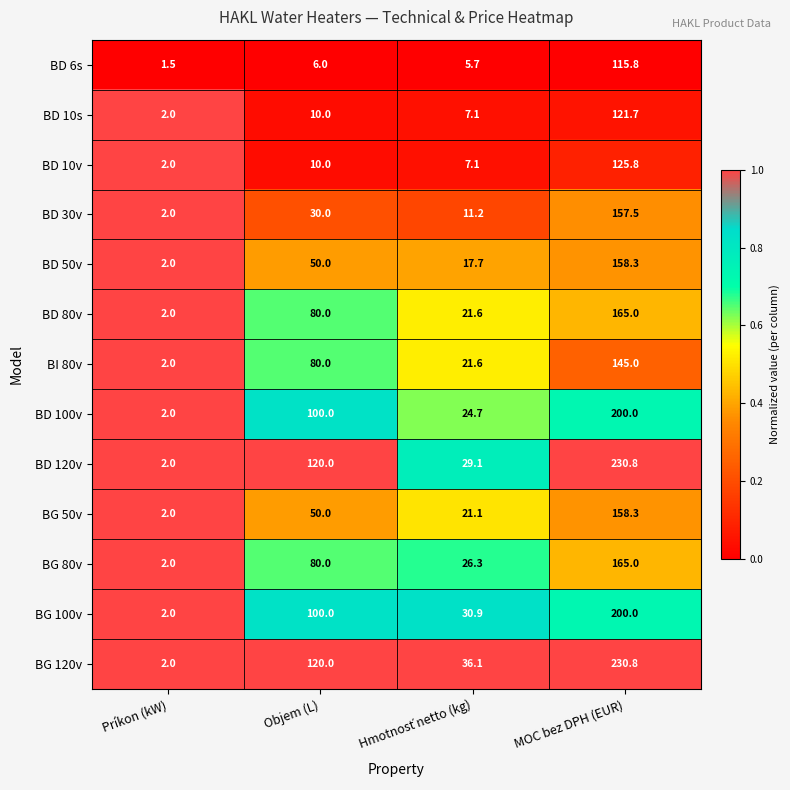

Which series has the largest total across all categories?

BG 120v